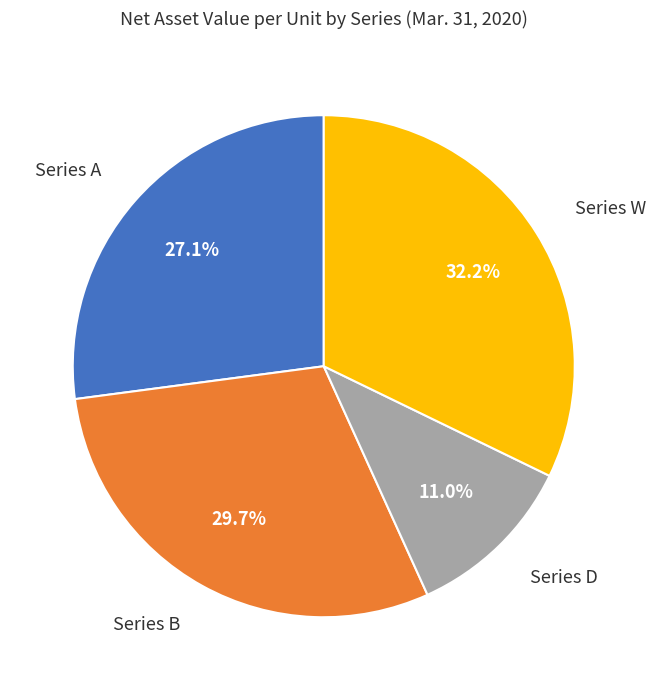

Count the number of slices in the pie.

4